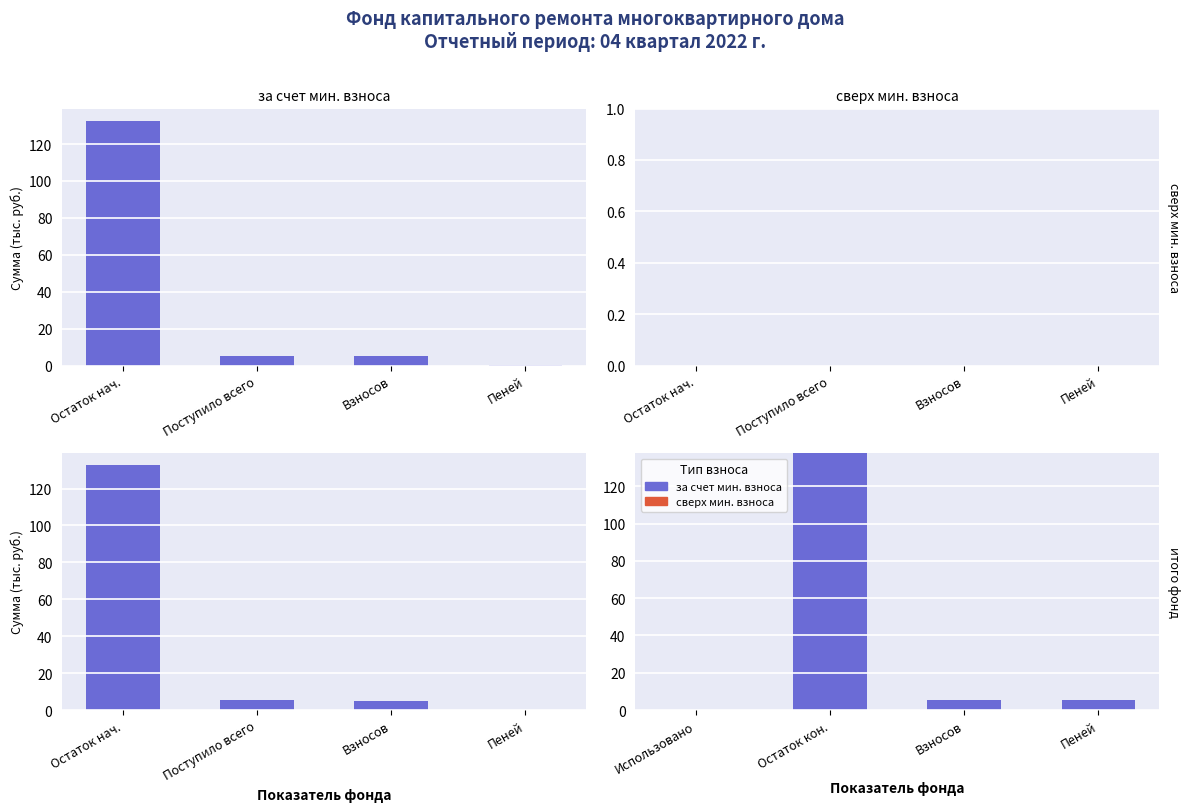

Is it true that сверх мин. взноса equals 0.0 at Остаток кон.?

True